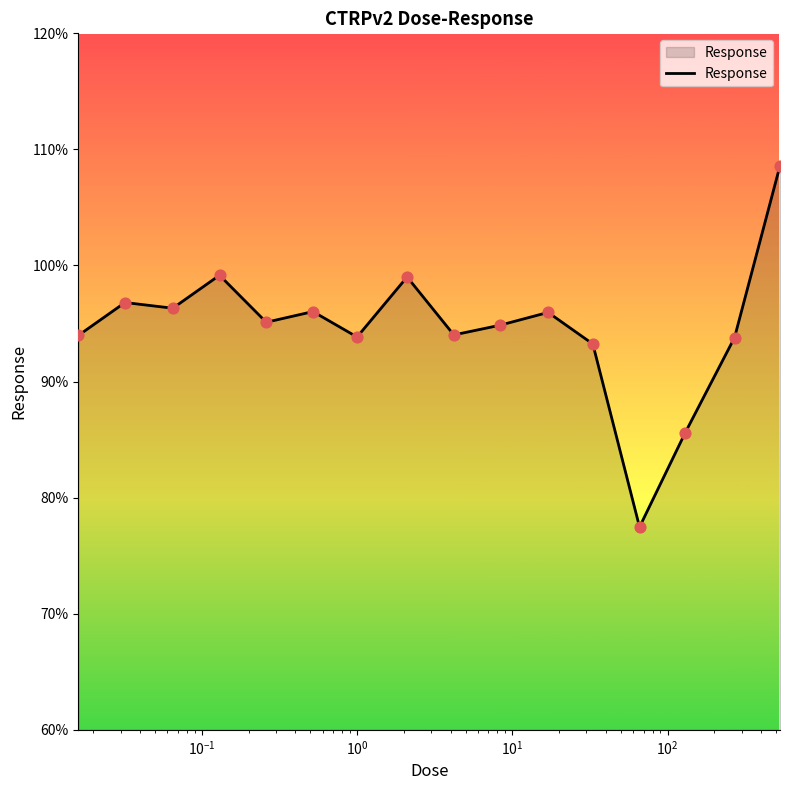

What is the smallest value displayed?

77.5